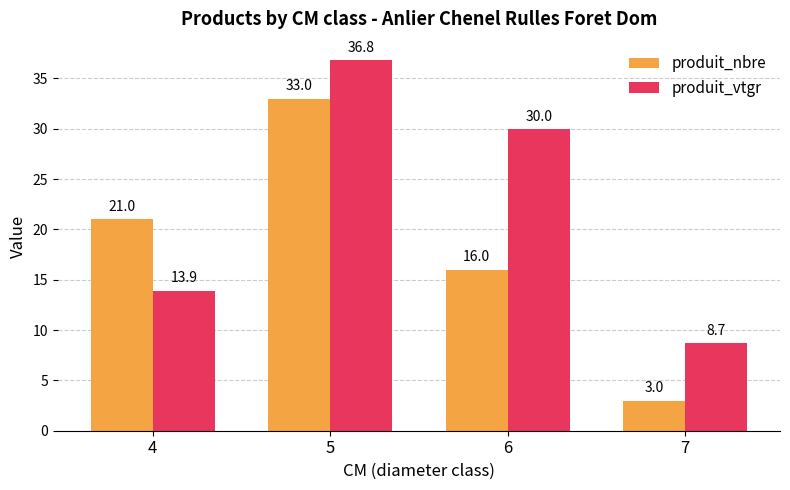

Which series has the widest spread of values?

produit_nbre